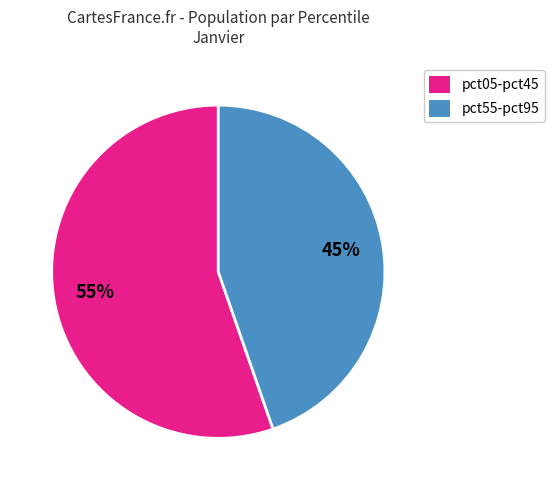

Do pct55-pct95 and pct05-pct45 together represent more than half of the pie?

Yes